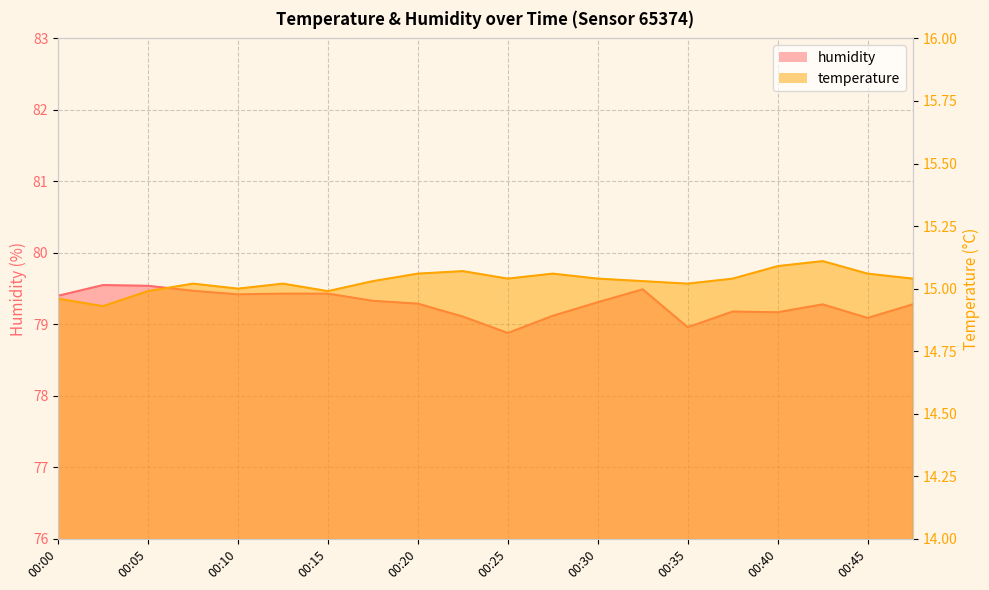

True or false: humidity has more than 2 points higher than both neighbors.

True